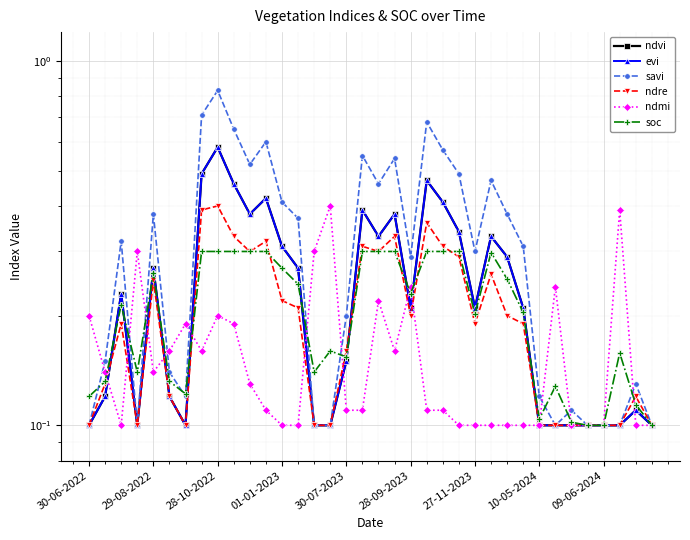

Which series has the largest range (max minus min)?

savi